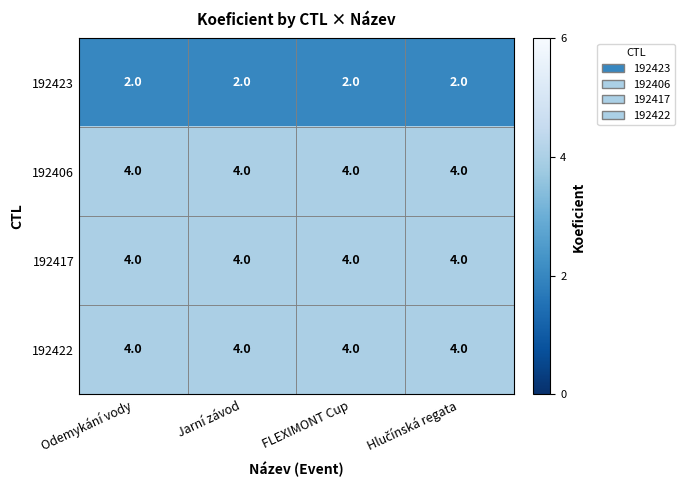

Read the 192406 value at Jarní závod.

4